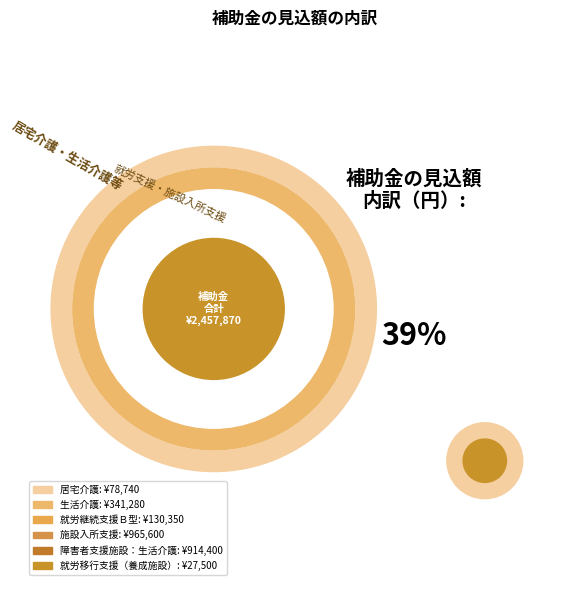

Rank the categories by value from highest to lowest.

施設入所支援, 障害者支援施設：生活介護, 生活介護, 就労継続支援Ｂ型, 居宅介護, 就労移行支援（養成施設）